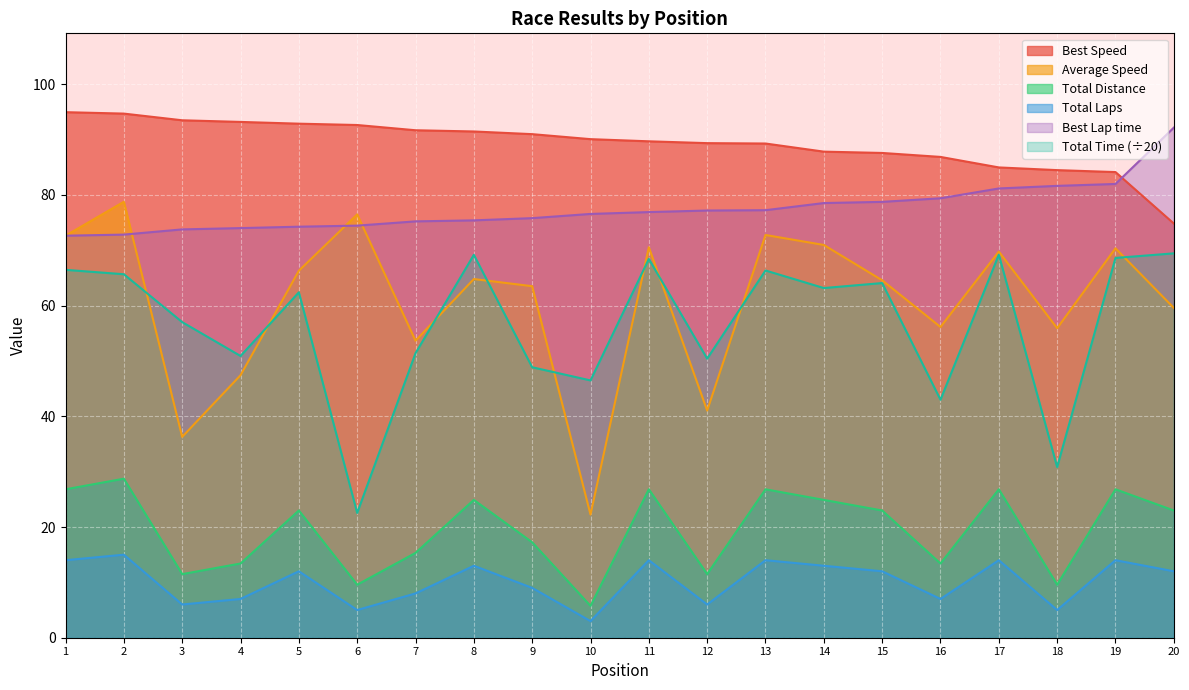

What is the difference between the maximum and minimum values in the Total Time series?

46.9